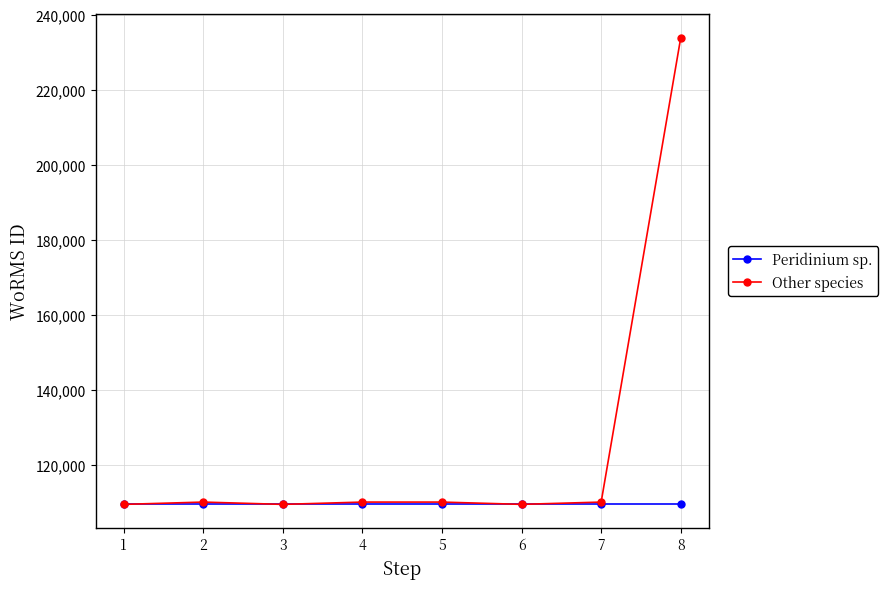

Which category has the highest value across all series?

8